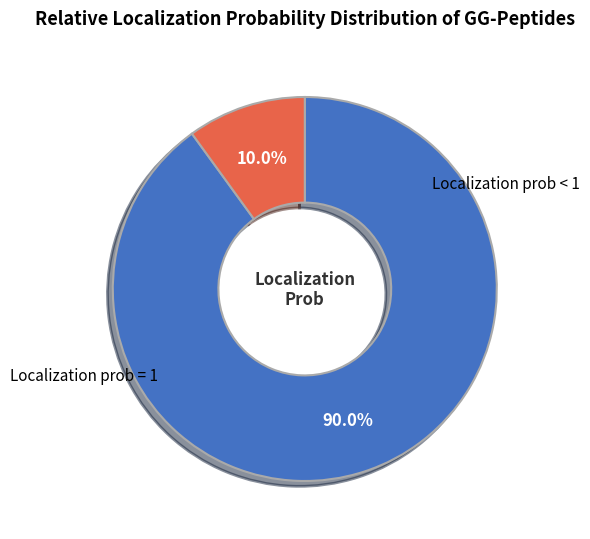

To the nearest percent, what is the difference between the largest and smallest slice percentages?

80%